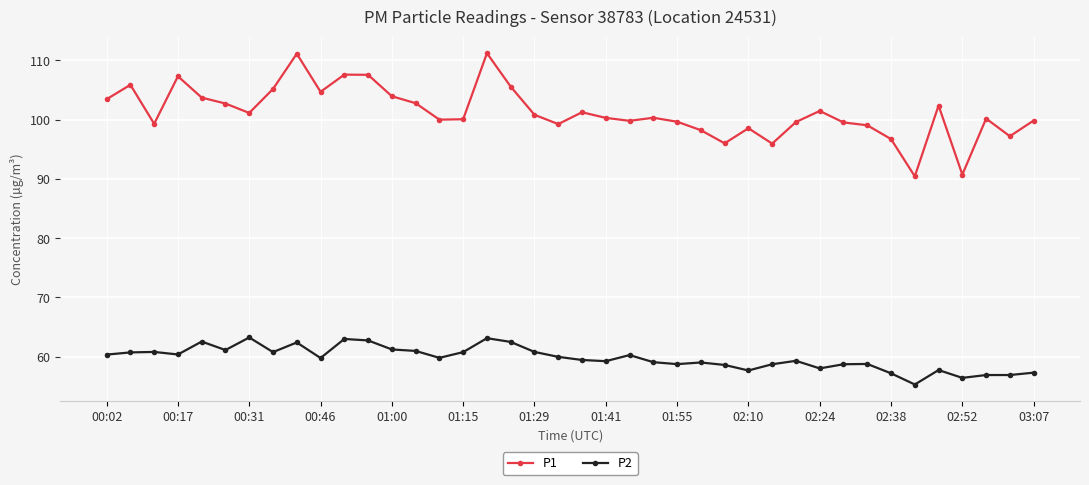

List the series in order of their peak value, lowest first.

P2, P1